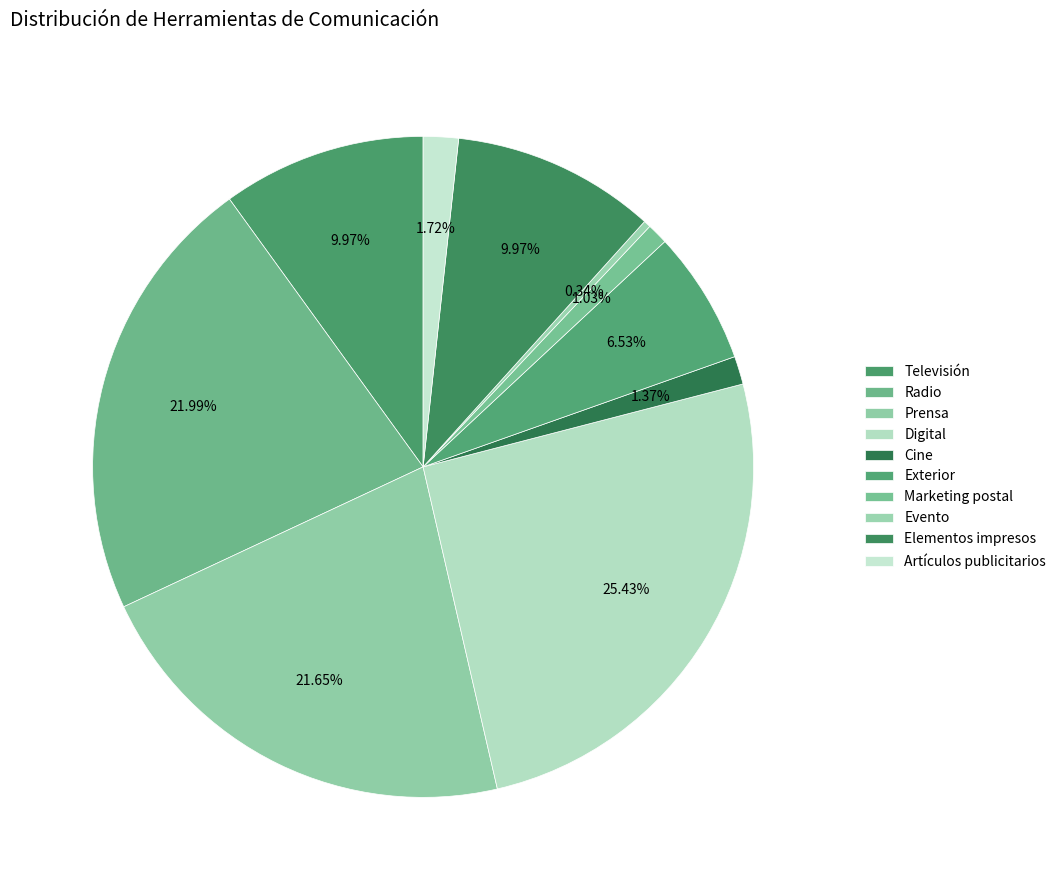

What is the largest slice in the pie chart?

Digital